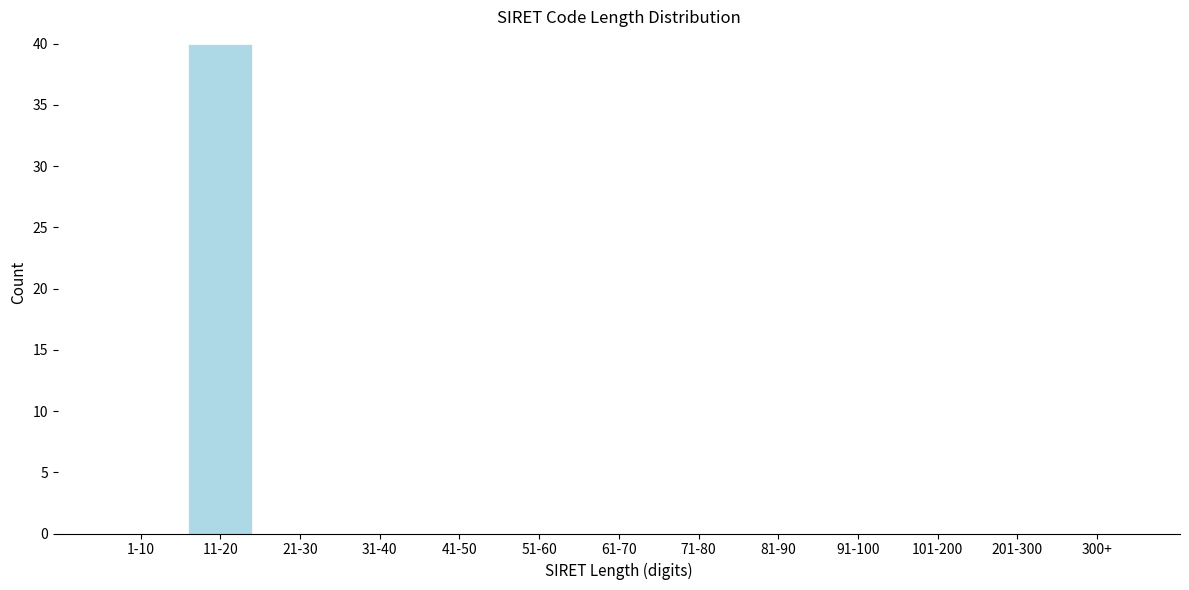

Reading left to right, extract all data points from this chart.

1-10=0	11-20=40	21-30=0	31-40=0	41-50=0	51-60=0	61-70=0	71-80=0	81-90=0	91-100=0	101-200=0	201-300=0	300+=0